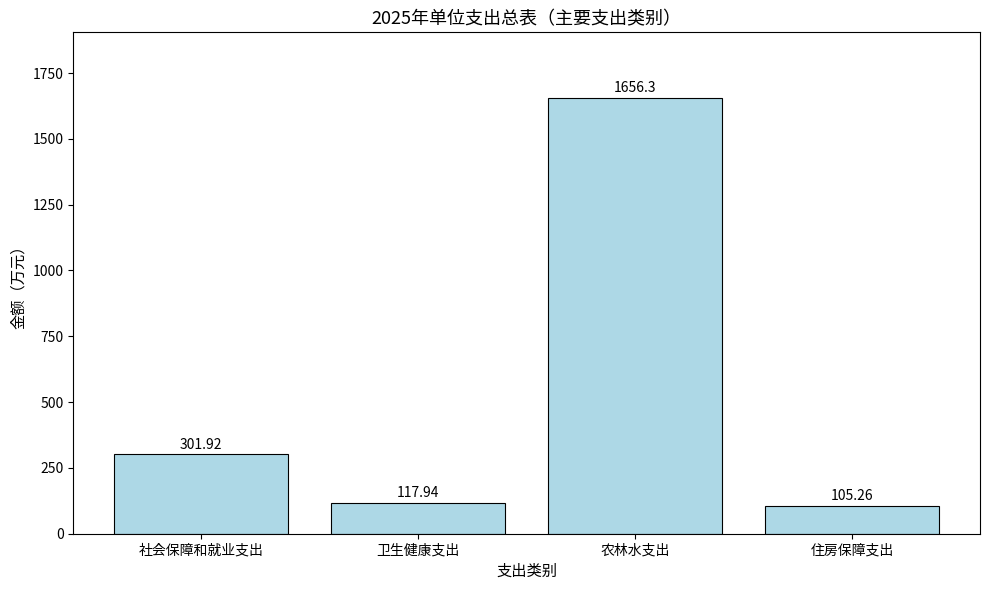

What is the sum of all values?

2181.4